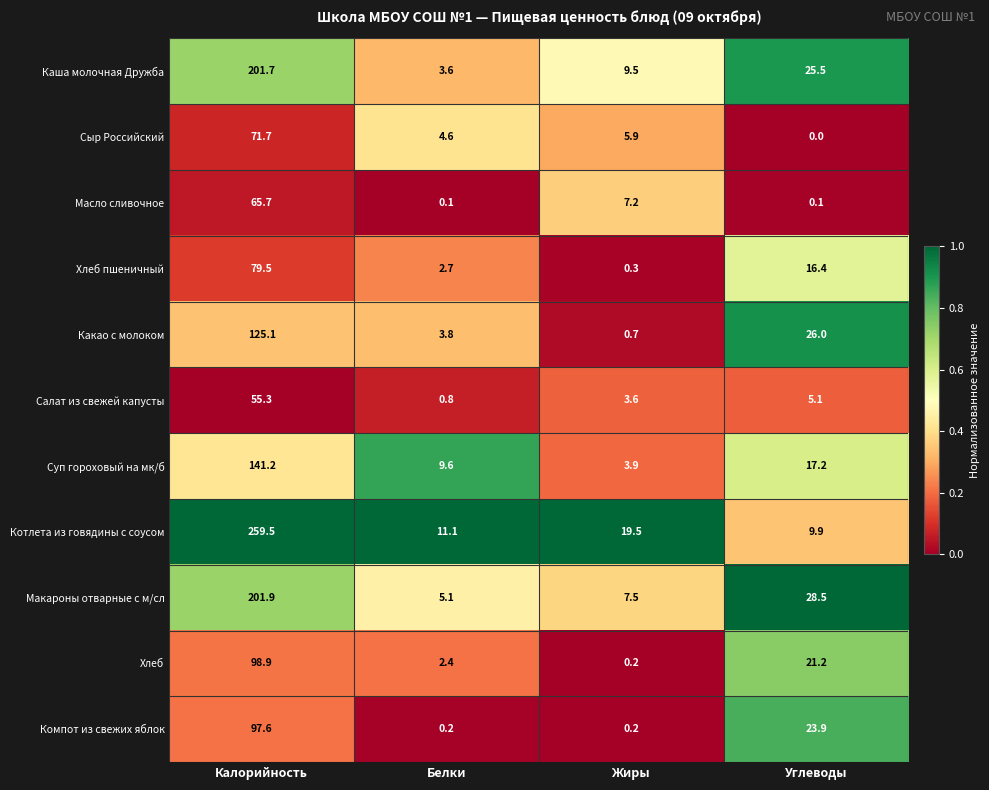

How many values in the Сыр Российский series are below 5?

2